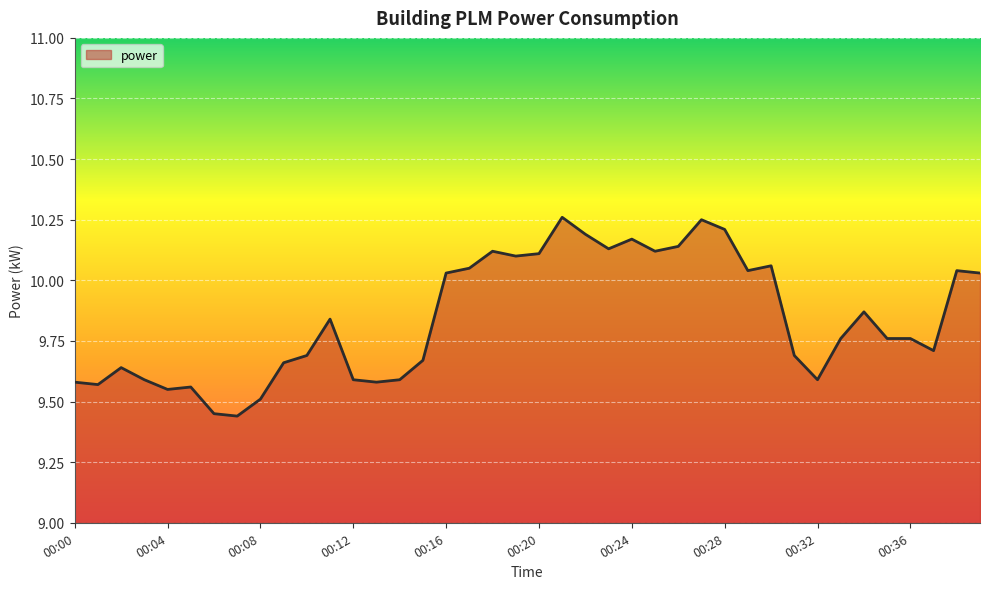

At which category does the data reach its first local valley?

00:01